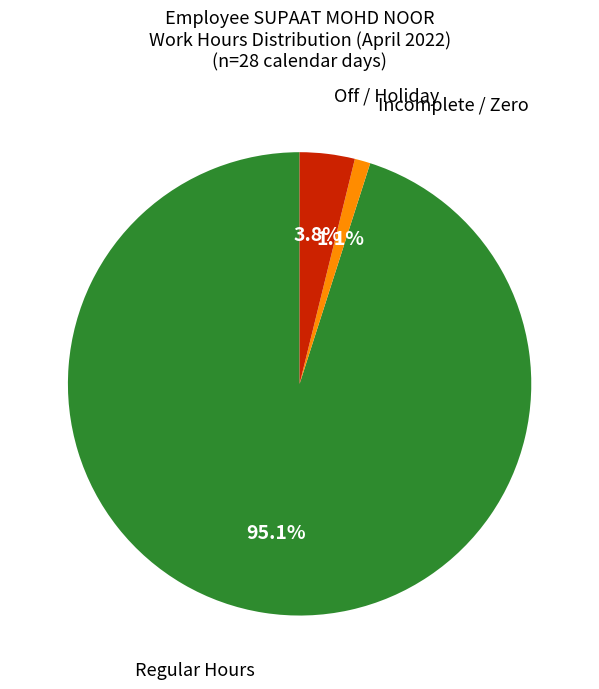

Count the number of slices in the pie.

3